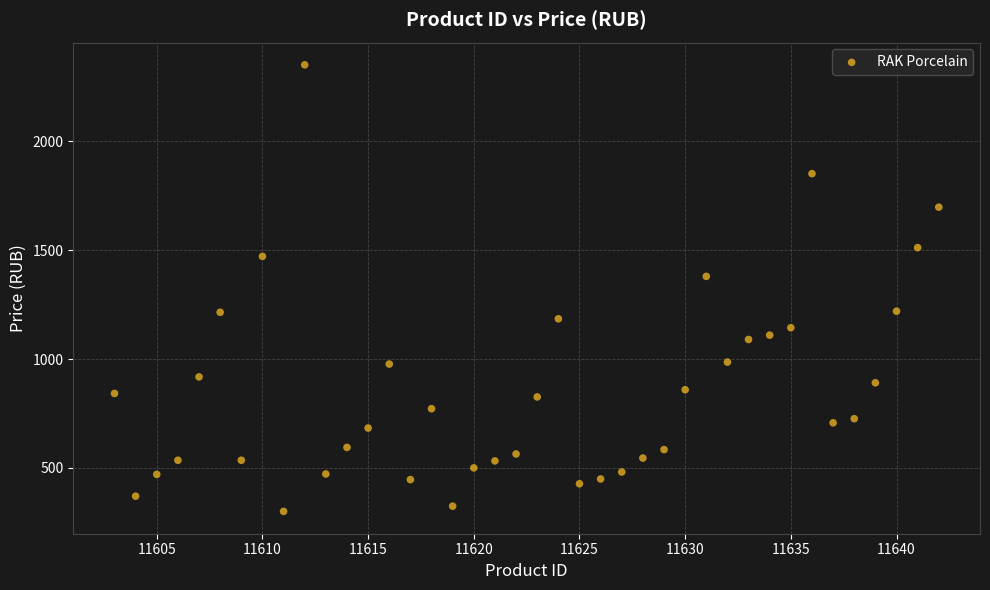

What is the range of Y values (max minus min)?

2052